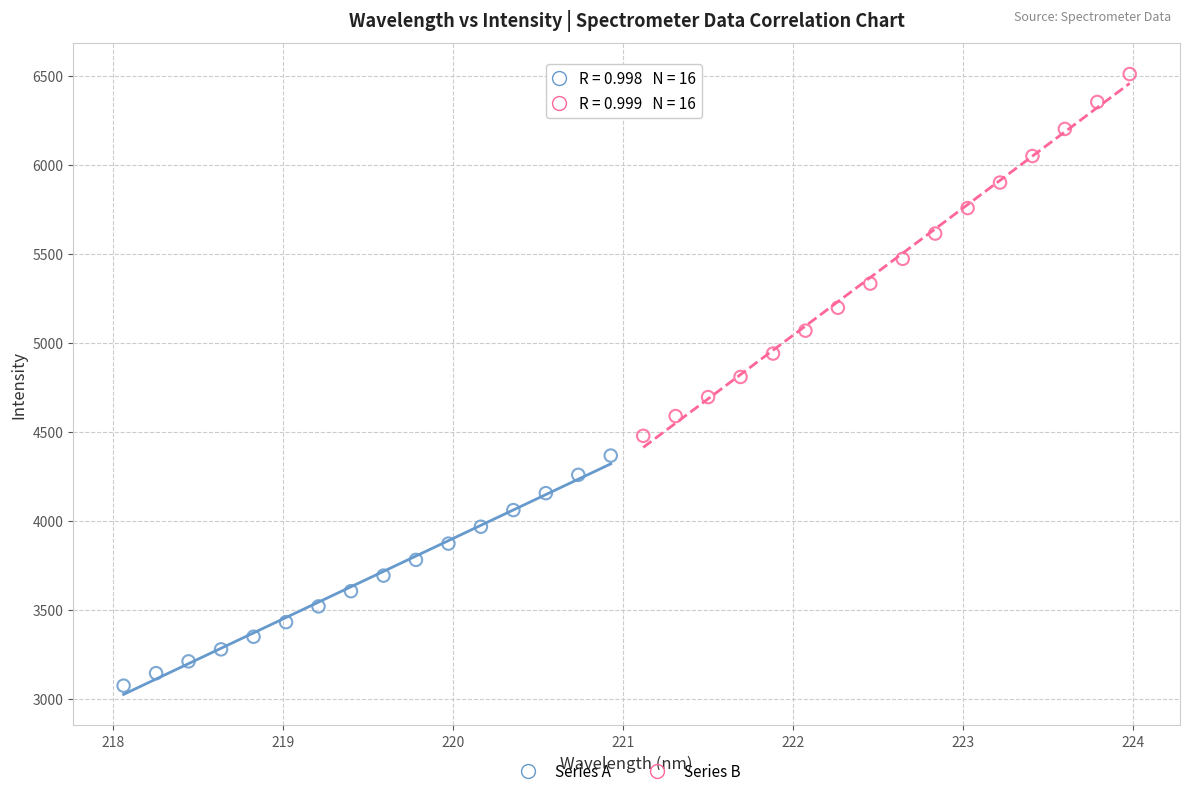

Which series has the widest spread of Y values?

Series B